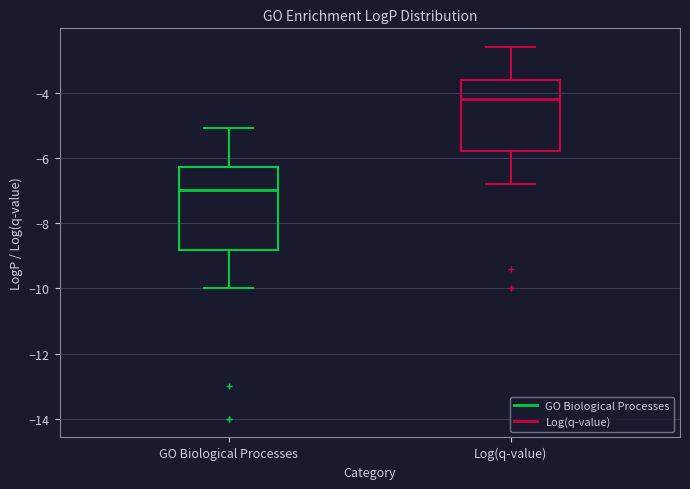

Which box's median line is the highest?

Log(q-value)